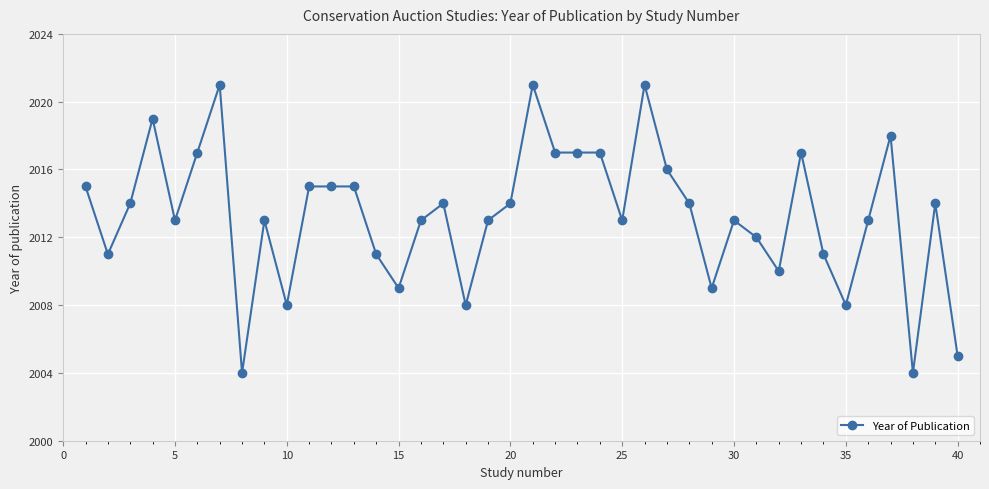

How many series are shown in this chart?

1